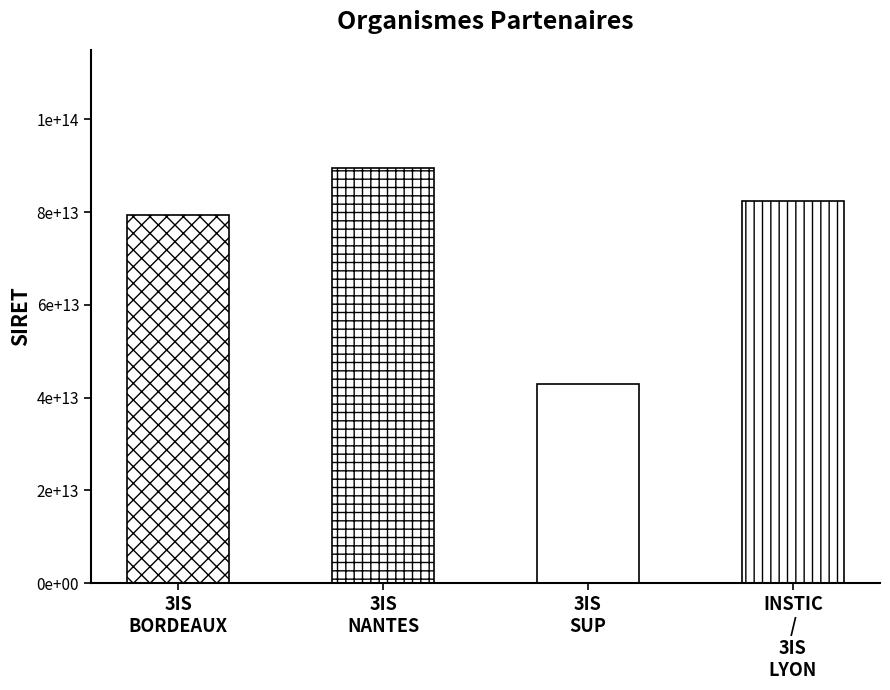

What is the change in value from 3IS BORDEAUX to 3IS SUP?

-36563782099947